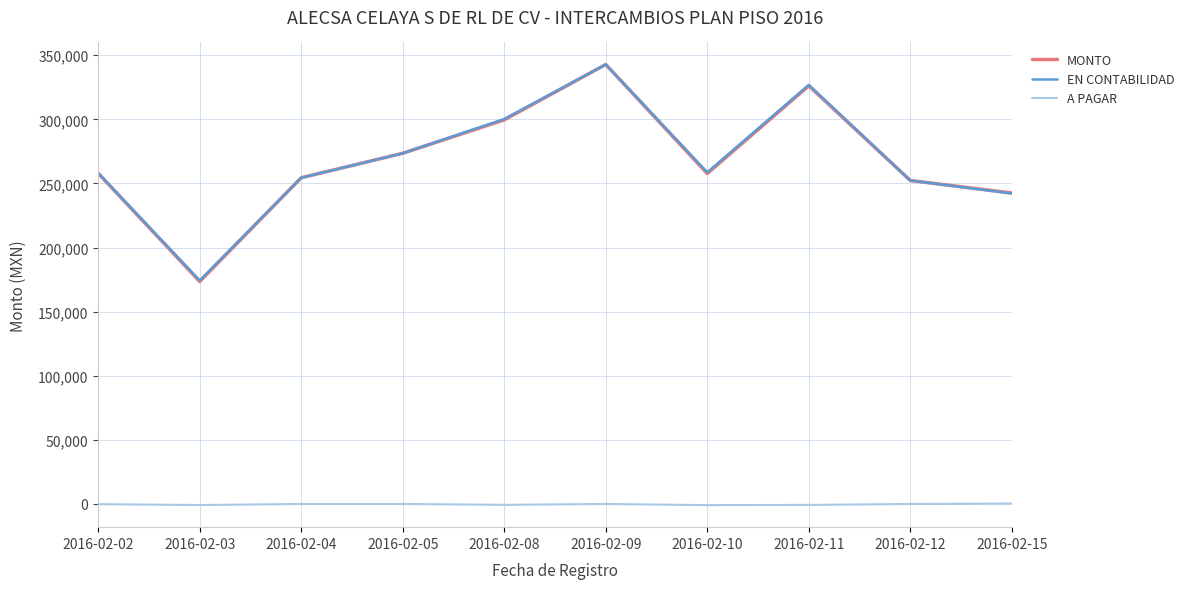

At how many categories does at least one series exceed 240302?

9